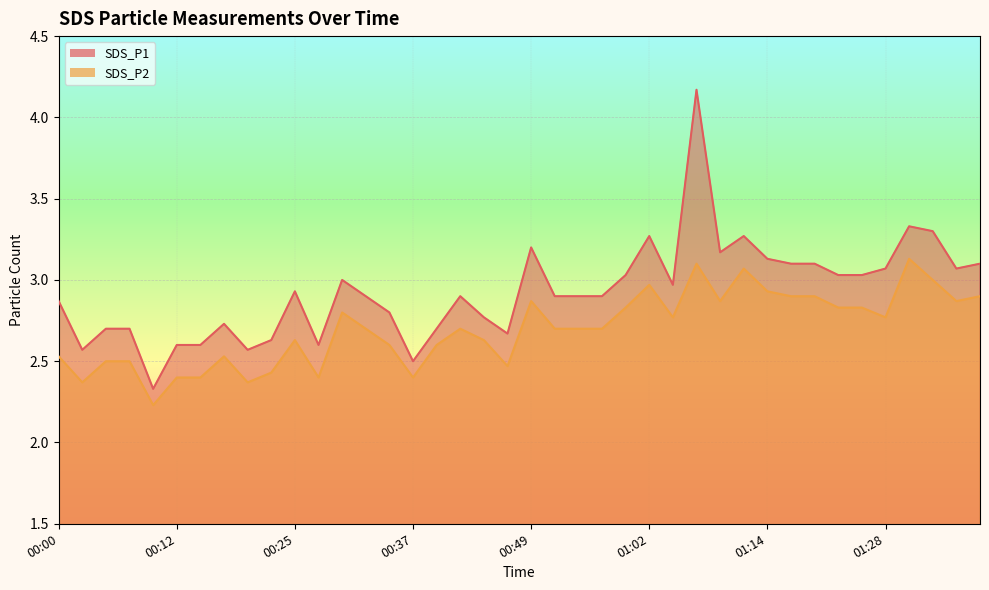

How many interior local valleys does the SDS_P2 series have?

10